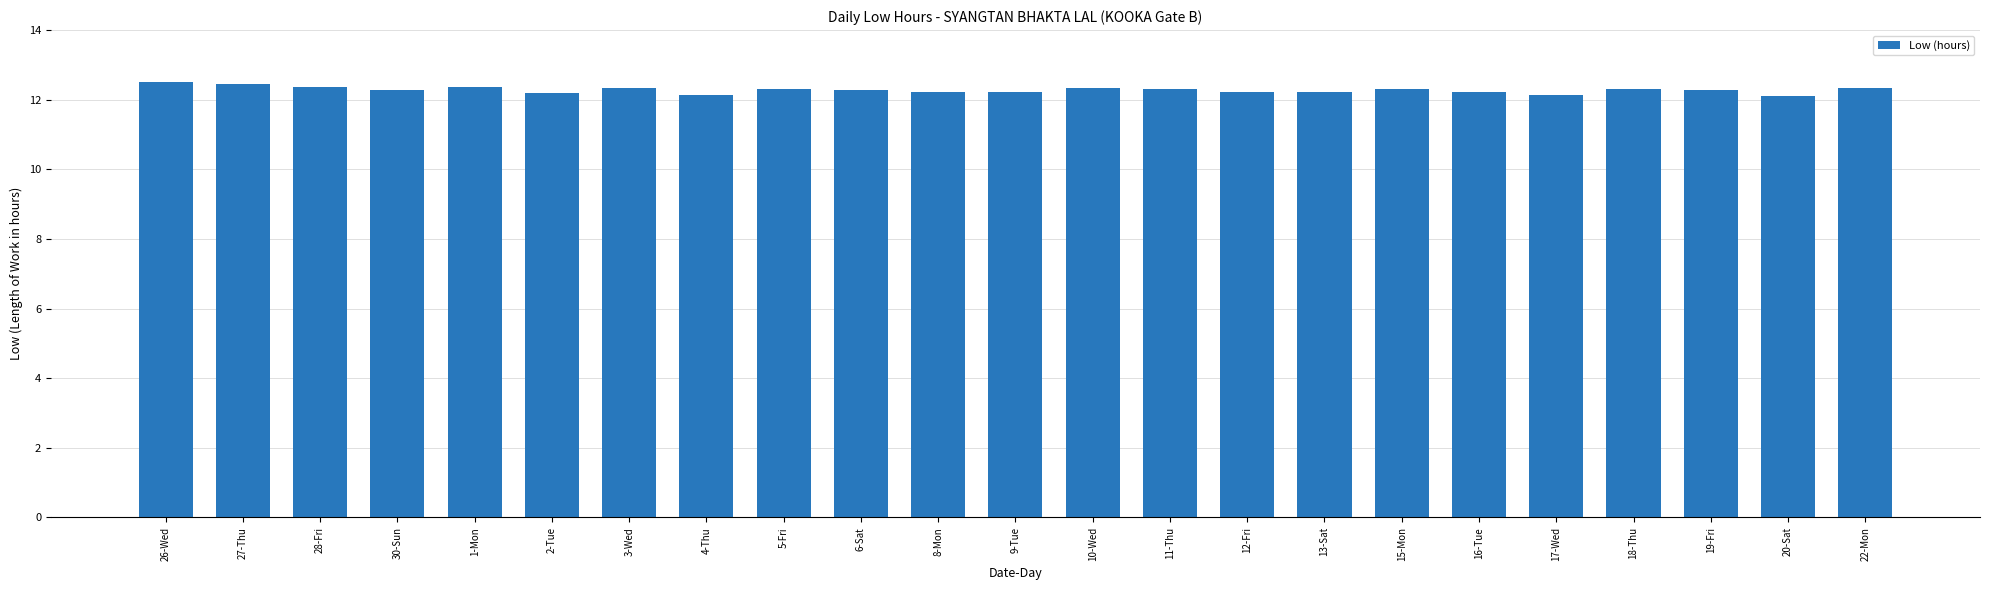

What is the value of the 17th bar from the left?

12.3